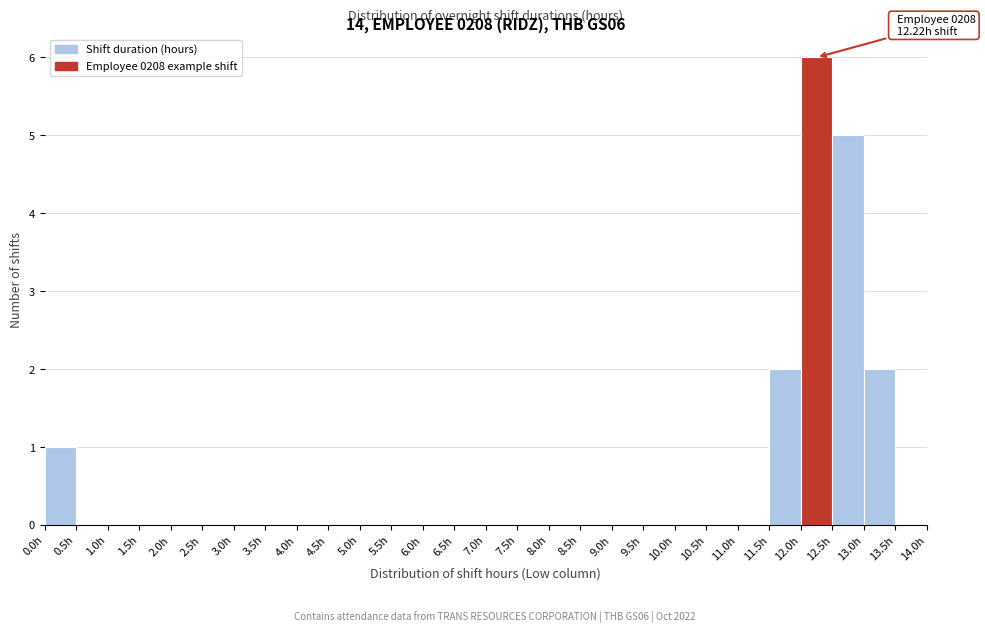

Over which range of the x-axis is the bar tallest?

12.0 to 12.5